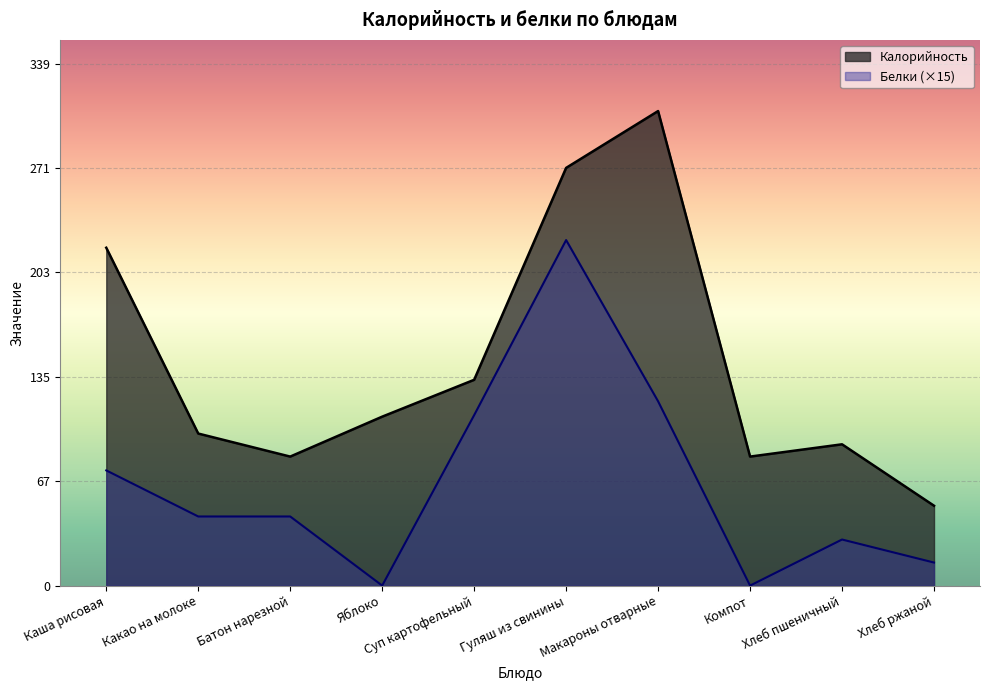

Is it true that Калорийность equals 47 at Какао на молоке?

False